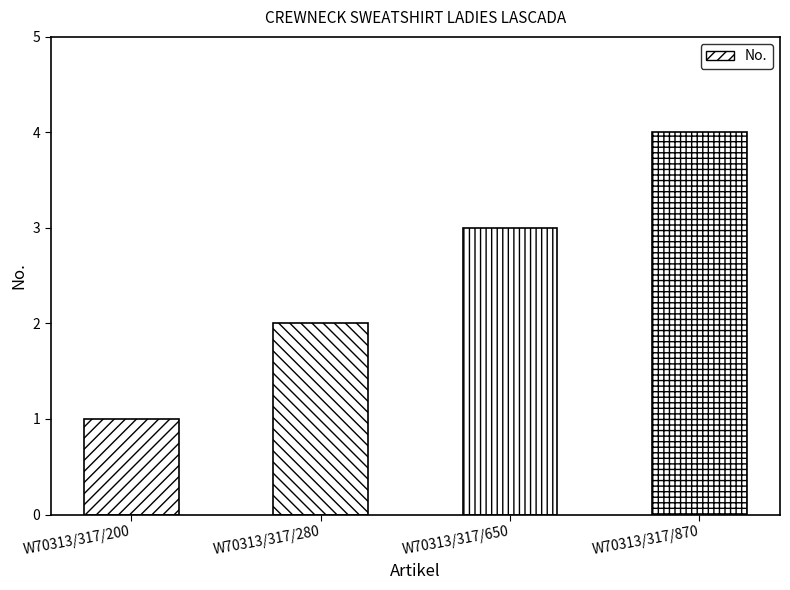

List the labels in order of value, smallest first.

W70313/317/200, W70313/317/280, W70313/317/650, W70313/317/870